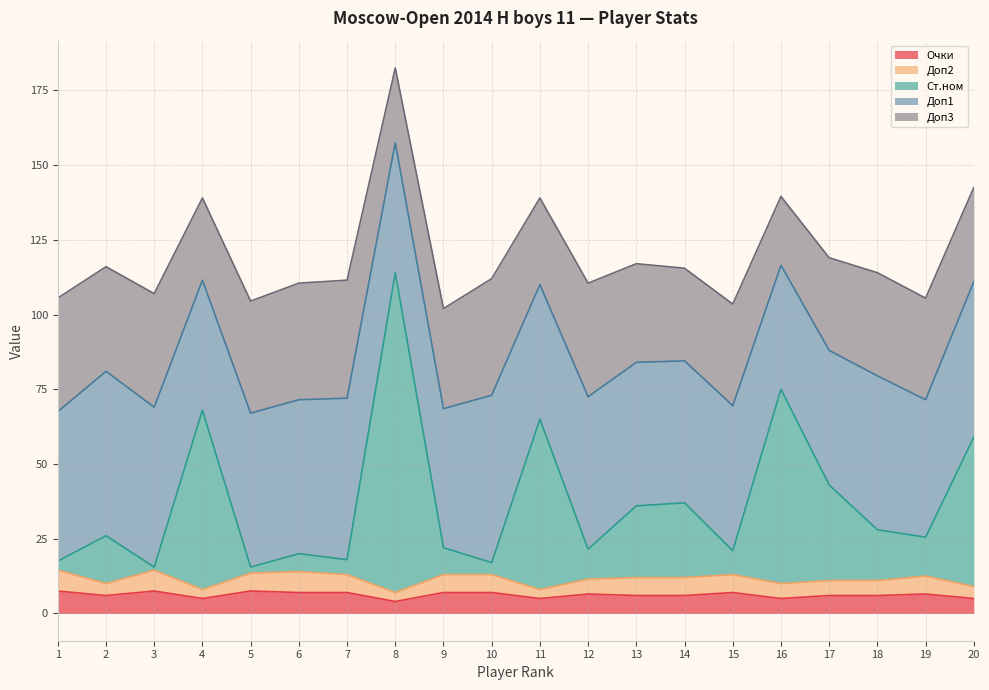

True or false: Доп2 and Доп3 cross at least once.

False